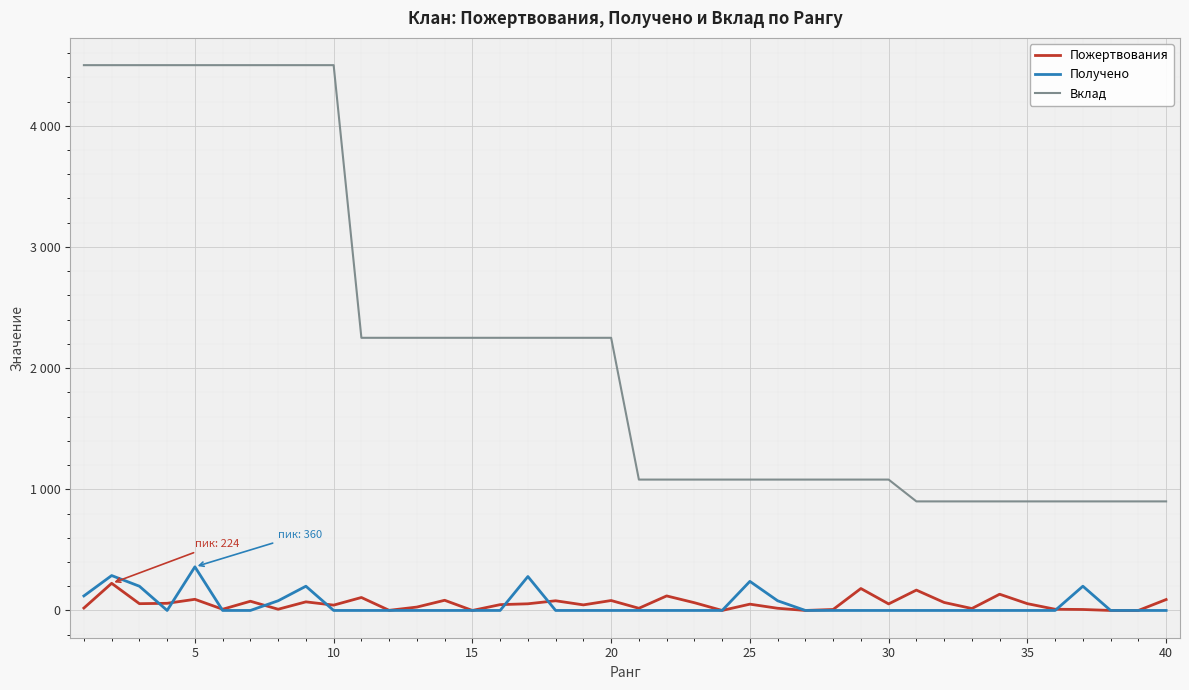

Does the chart display data point markers on the line(s)?

No